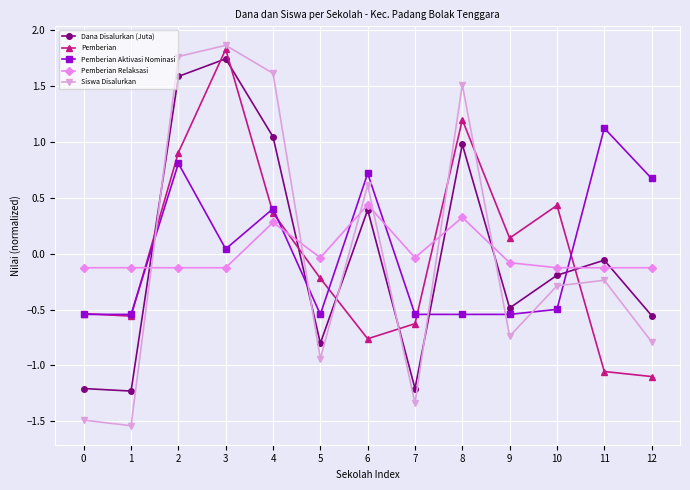

Where is the first local minimum for Siswa Disalurkan?

1